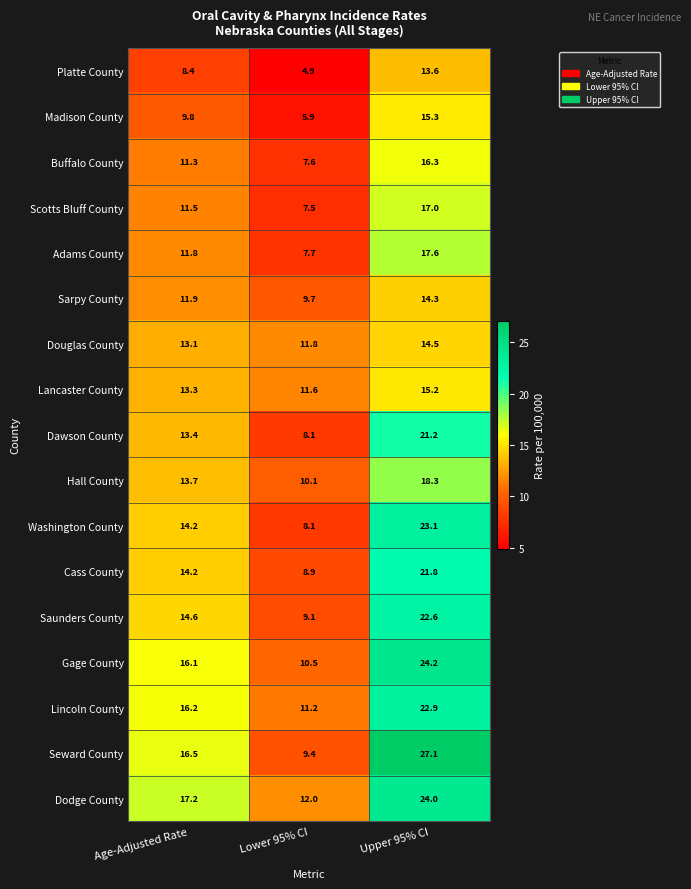

What is the approximate value of Seward County at Age-Adjusted Rate?

16.5